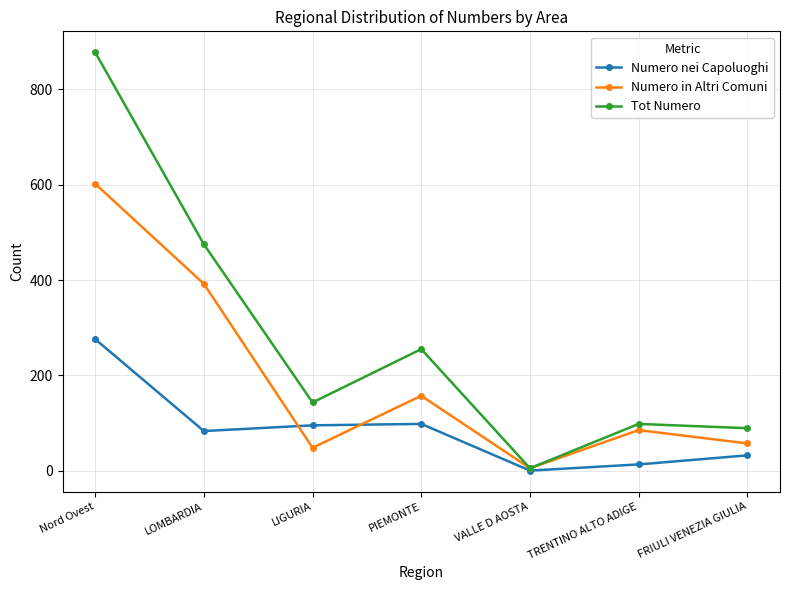

List the series in order of their overall mean, lowest first.

Numero nei Capoluoghi, Numero in Altri Comuni, Tot Numero